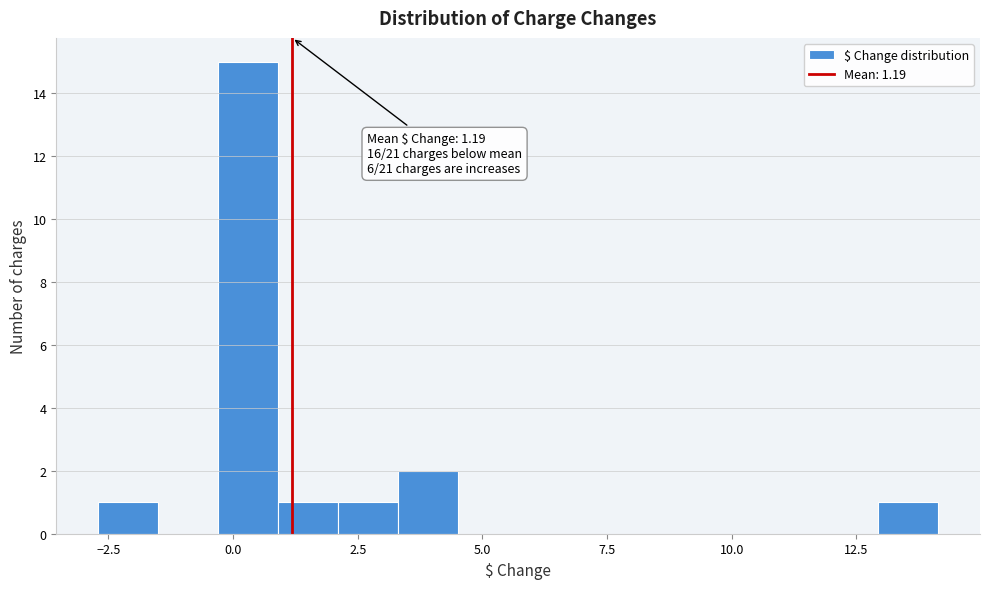

Around what value on the x-axis is the tallest bar? Give the approximate position of its centre, as read against the axis.

0.5